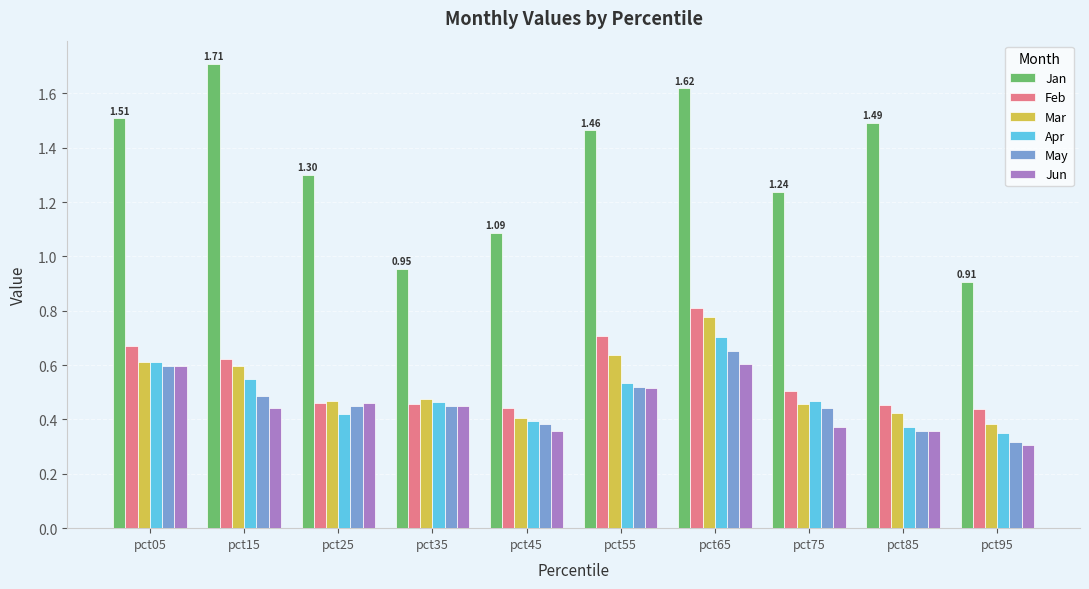

Are the bars grouped side by side (vs. stacked)?

Yes